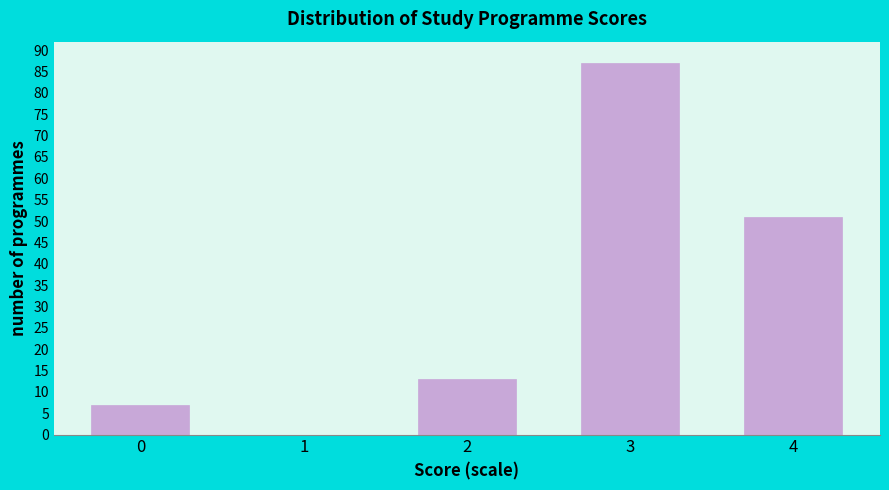

Reading right to left, list all the values displayed in this chart.

4=51	3=87	2=13	1=0	0=7